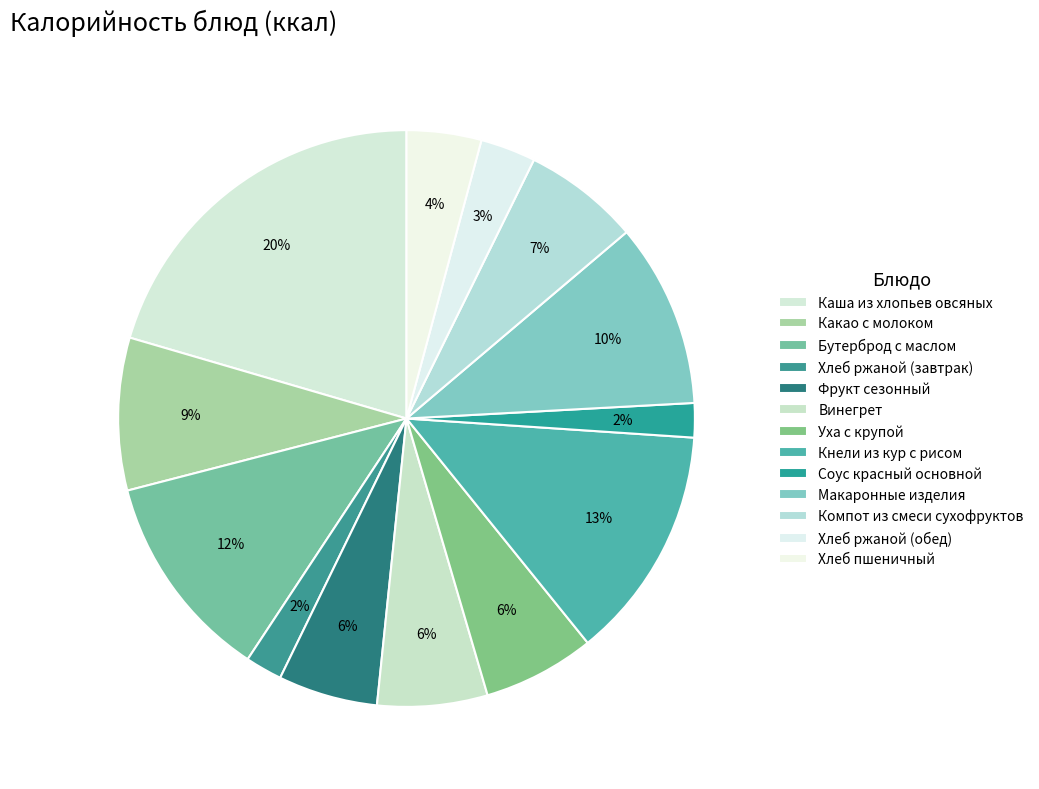

Count the number of slices in the pie.

13